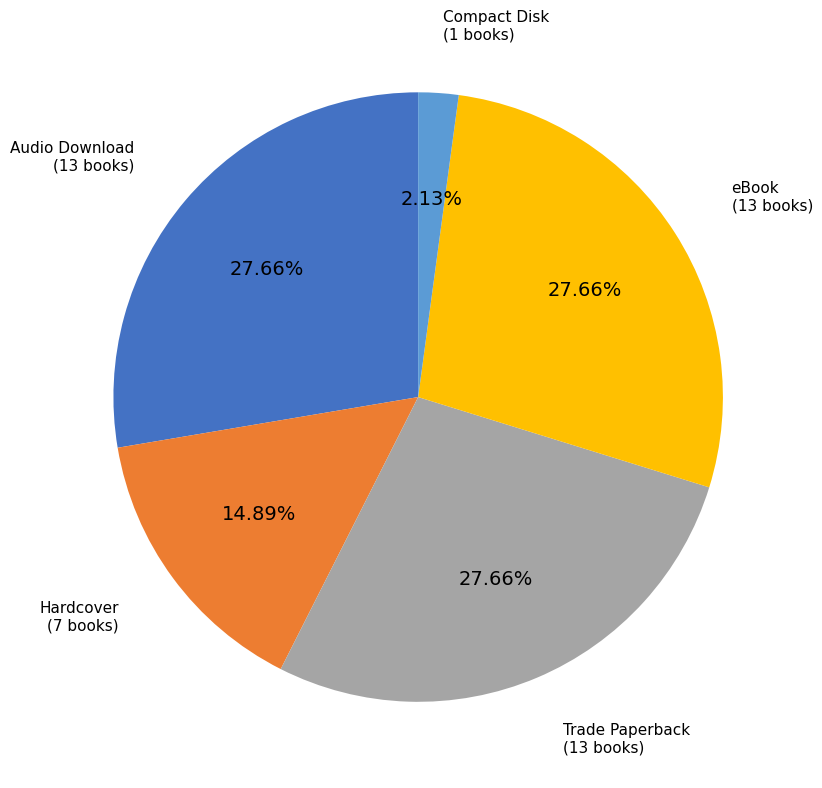

How many segments does this pie chart have?

5